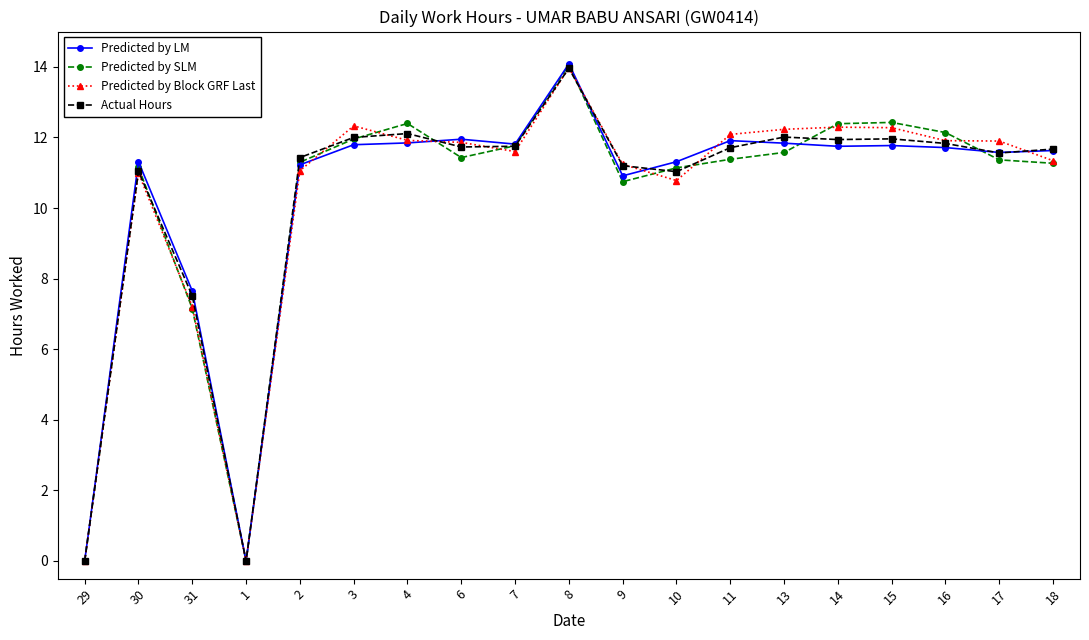

True or false: Predicted by LM has a value of 11.8 at 3.

True